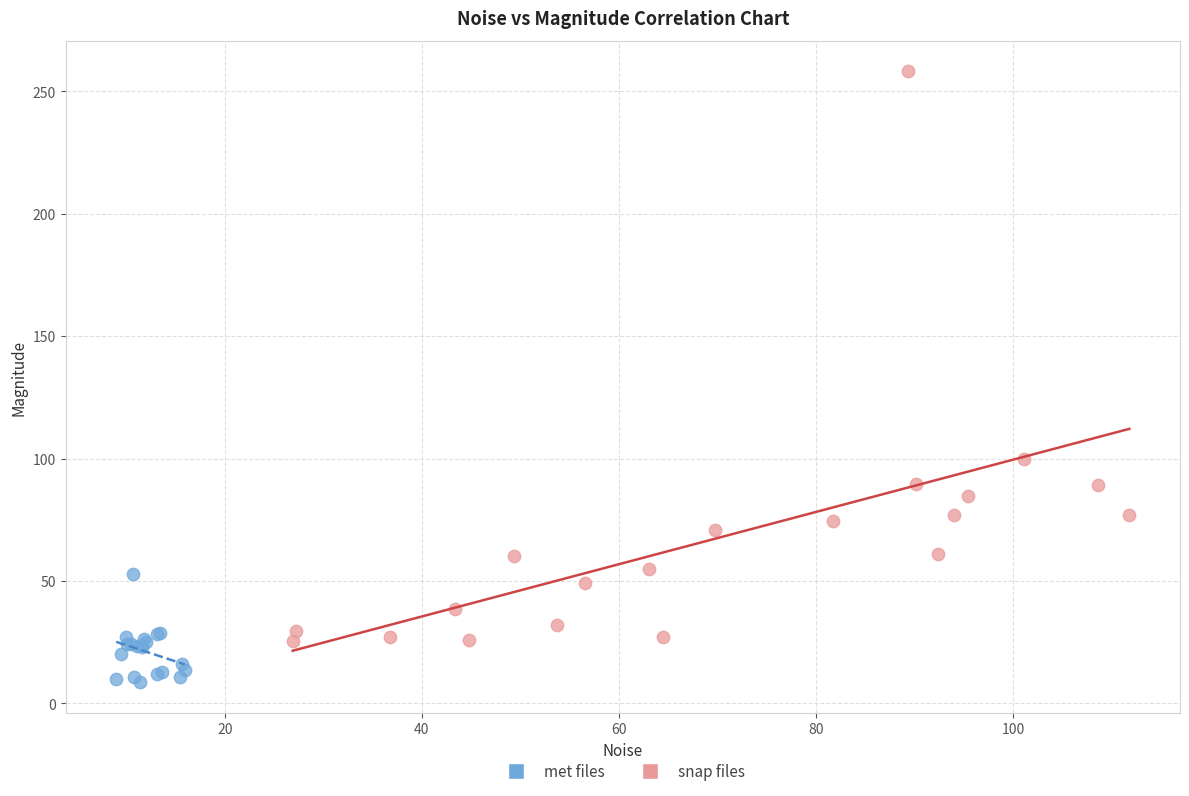

Which series contains the highest Y value?

snap files